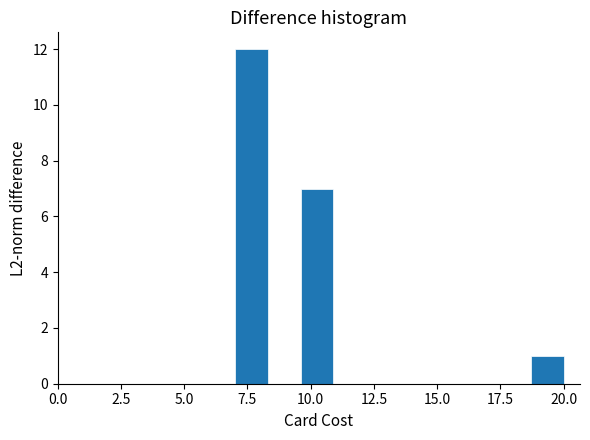

Around what value on the x-axis is the tallest bar? Give the approximate position of its centre, as read against the axis.

7.5